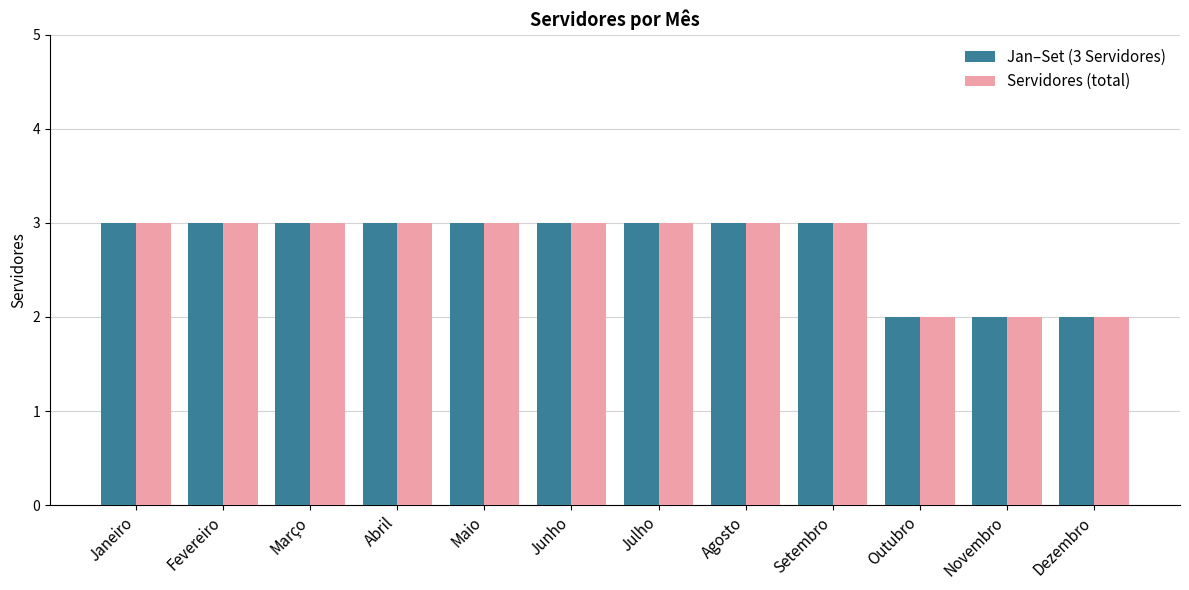

Reading right to left, extract all data points from this chart.

Jan–Set (3 Servidores): 2	2	2	3	3	3	3	3	3	3	3	3
Servidores (total): 2	2	2	3	3	3	3	3	3	3	3	3